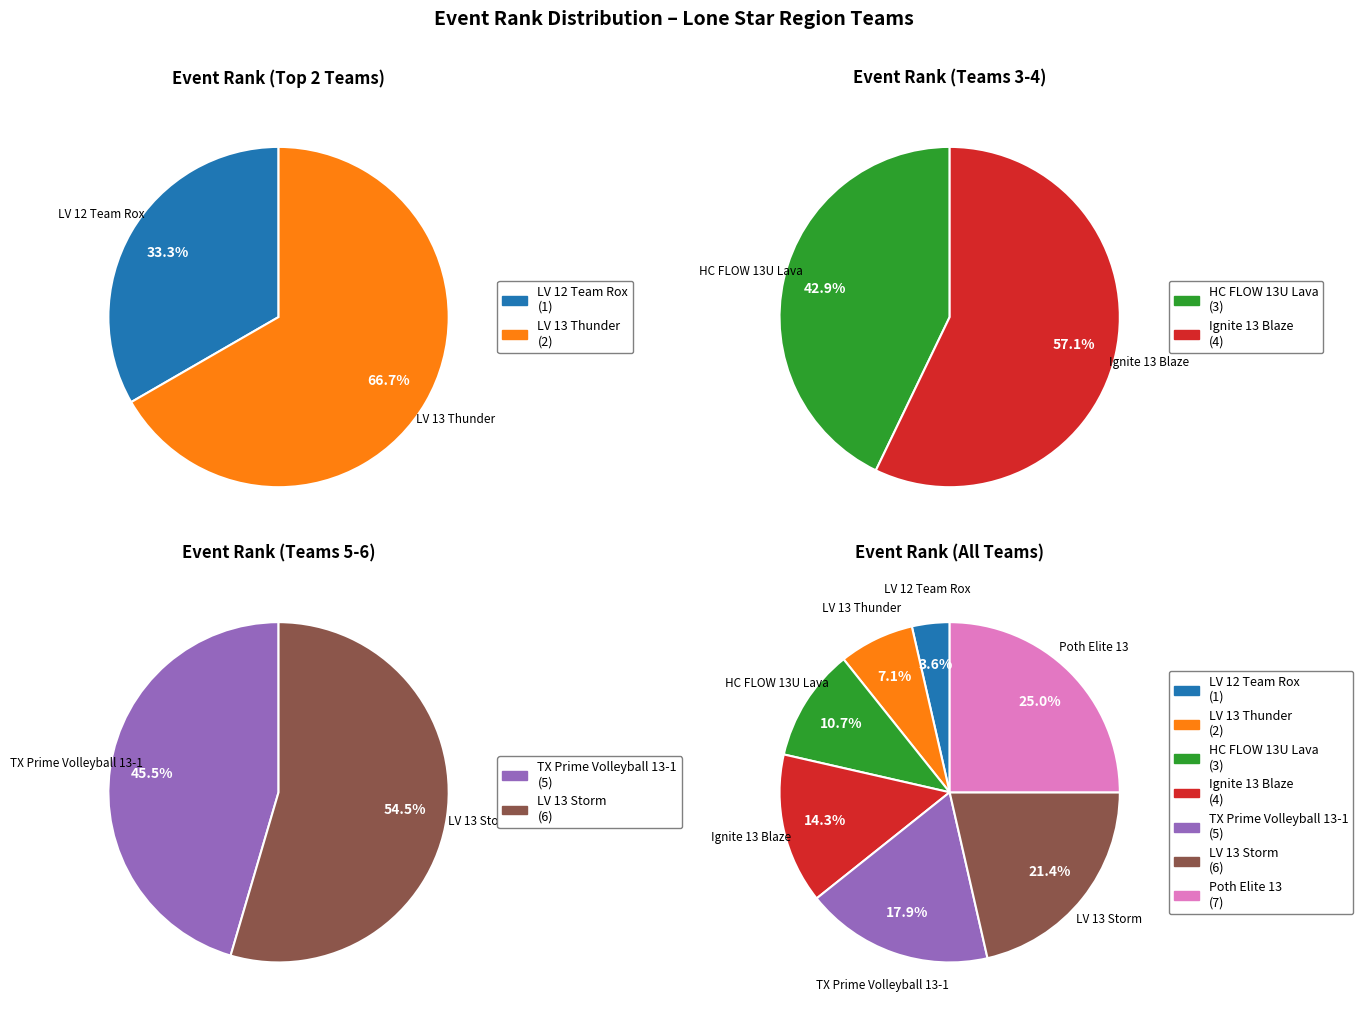

True or false: Poth Elite 13 accounts for 32% of the total.

False